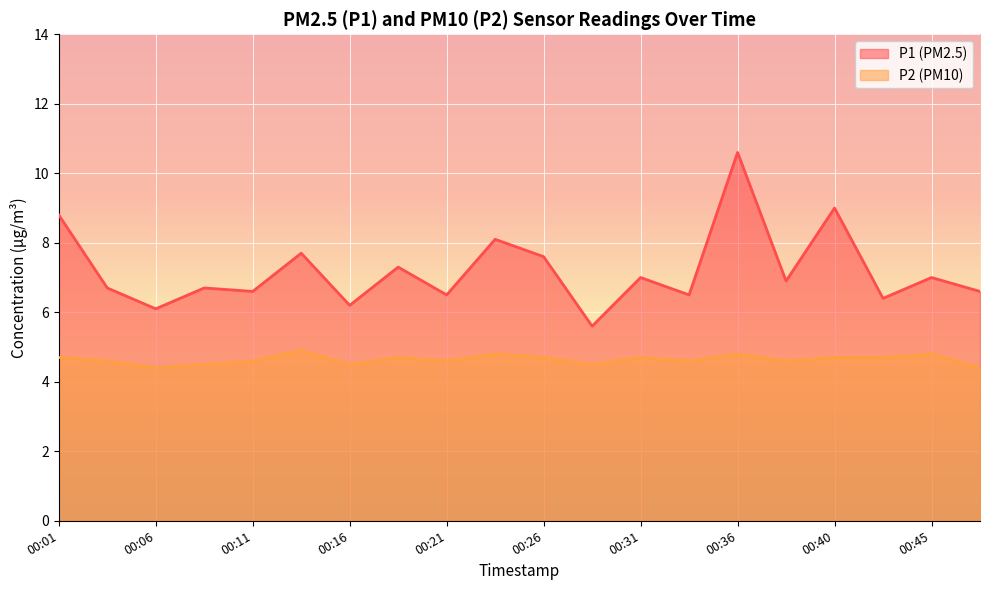

The P1 series shows 7.7 at 00:13. True or false?

True